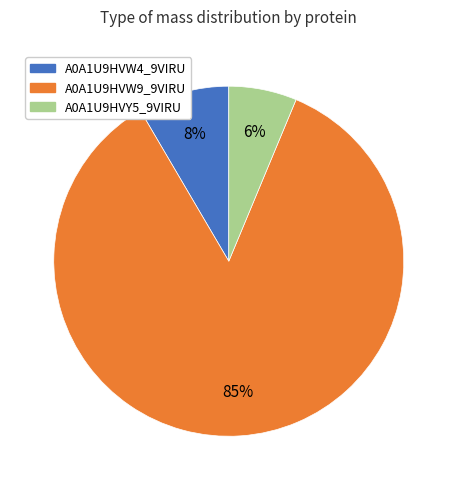

How many segments does this pie chart have?

3